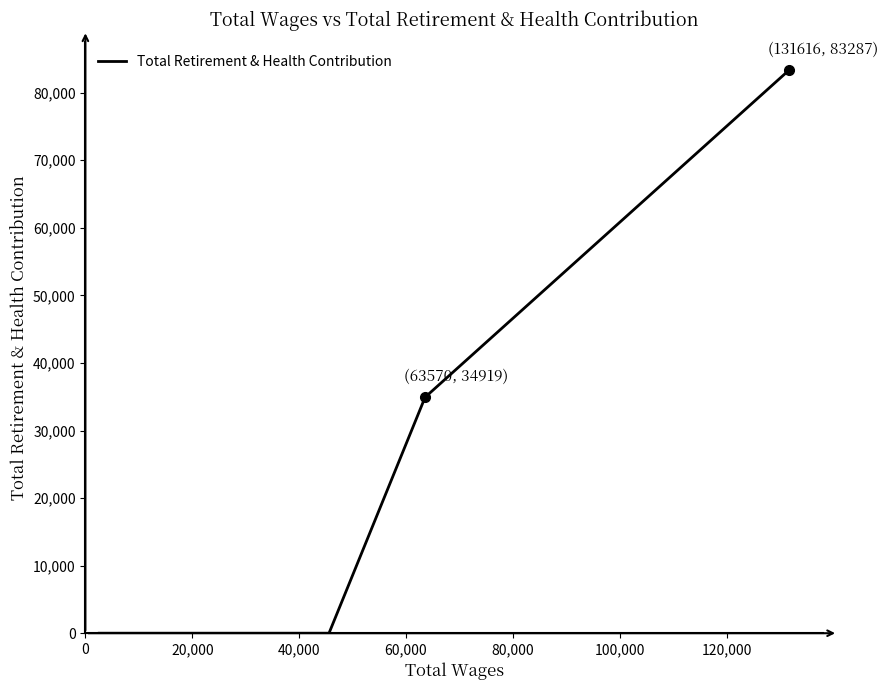

What is the greatest value displayed?

83287